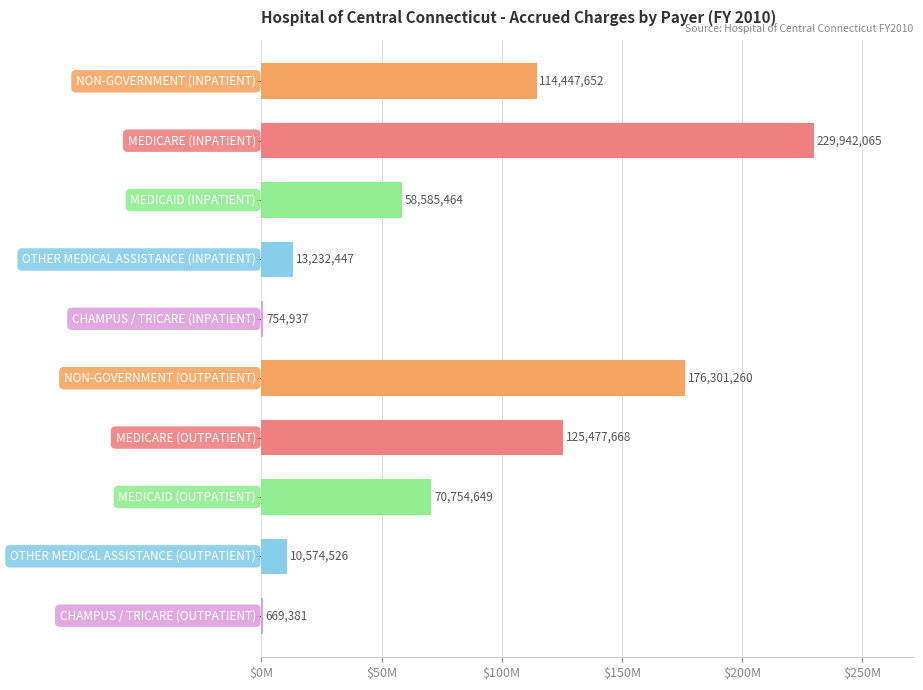

Are the bars horizontal?

Yes